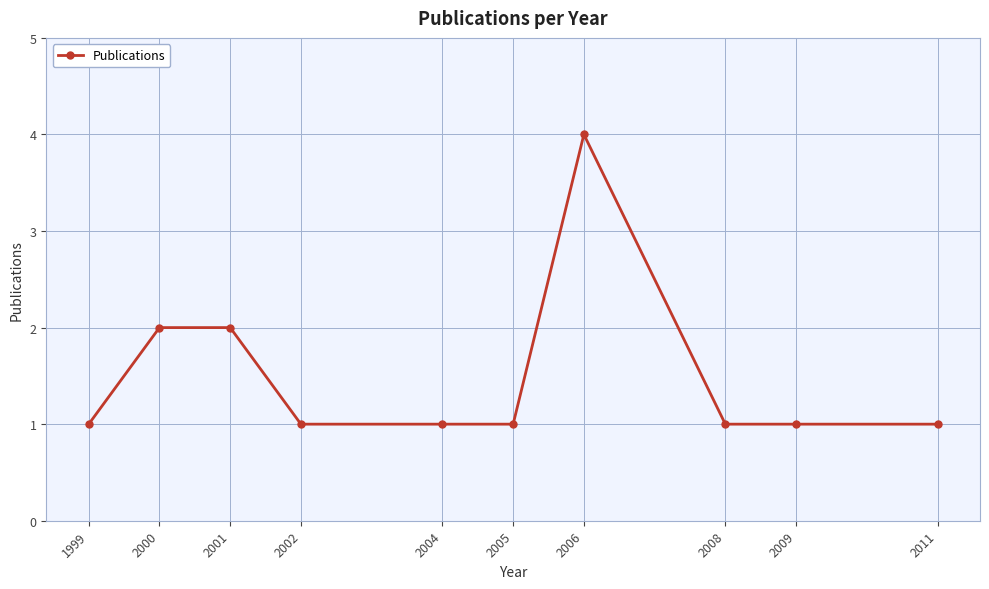

Which label corresponds to the largest value in the chart?

2006